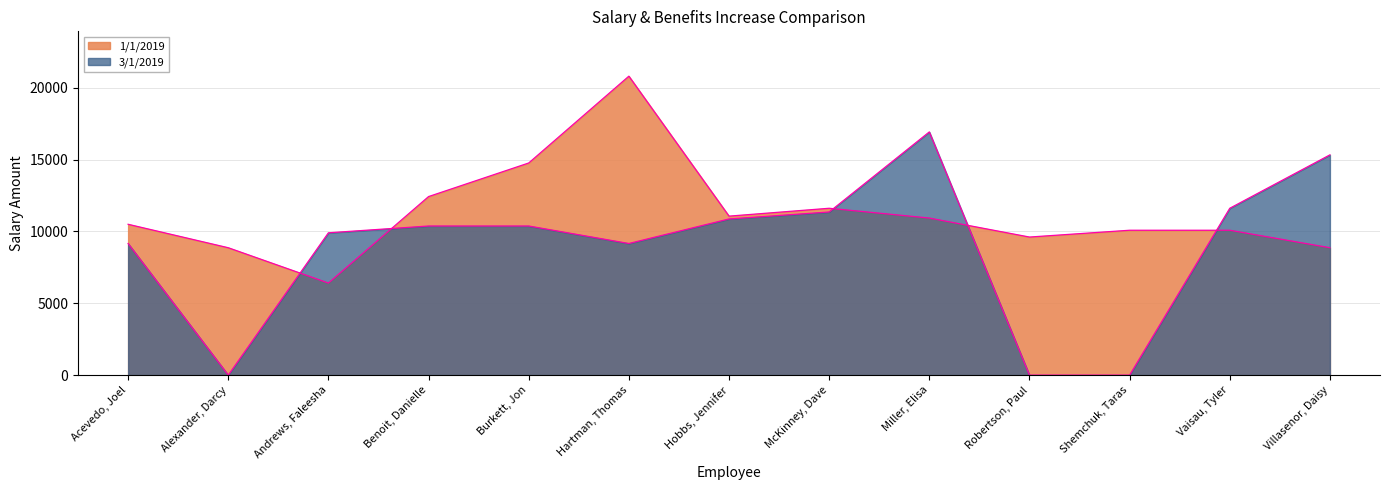

How many times do 1/1/2019 and 3/1/2019 cross each other?

5